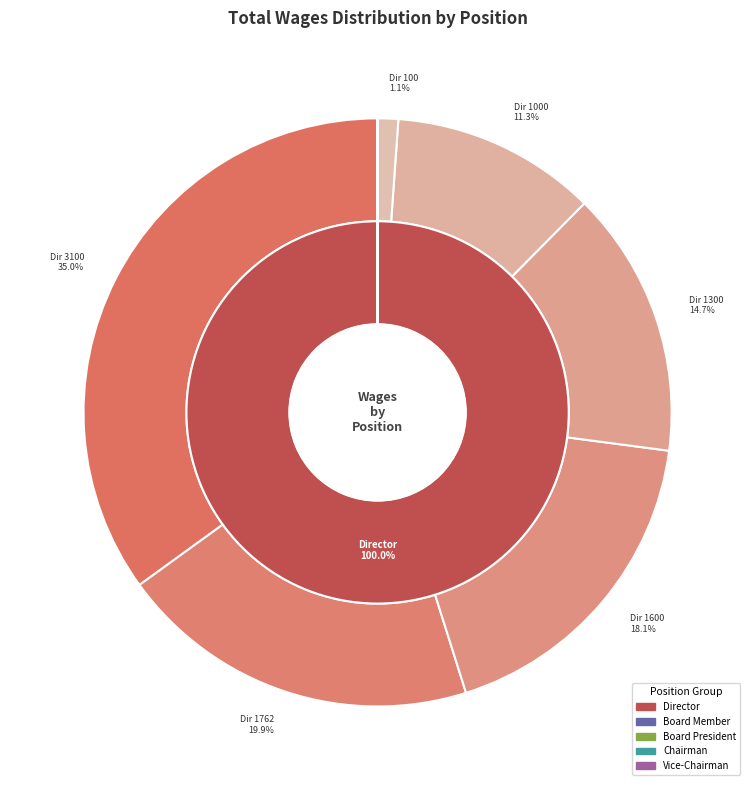

To the nearest percent, what is the difference between the Director (Midway - 1000) and Board President slice percentages?

11%